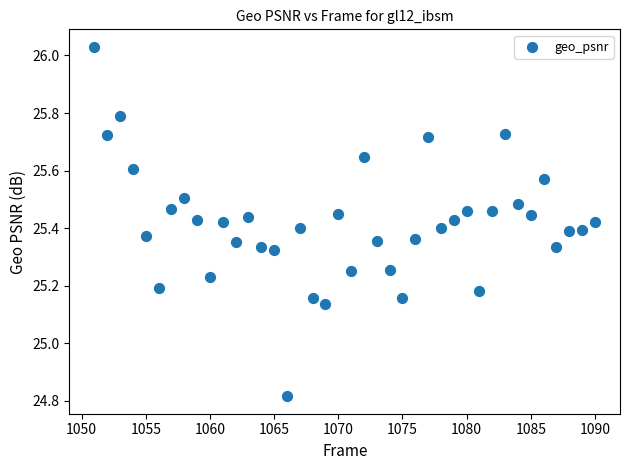

What is the range of Y values (max minus min)?

1.2